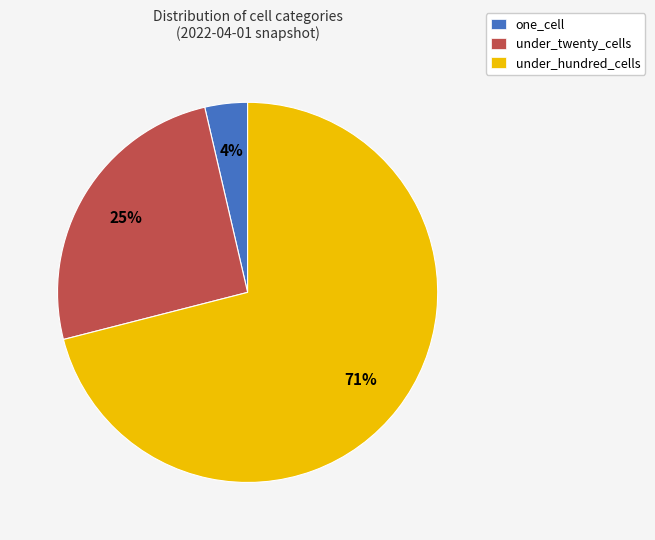

True or false: under_hundred_cells accounts for 84% of the total.

False